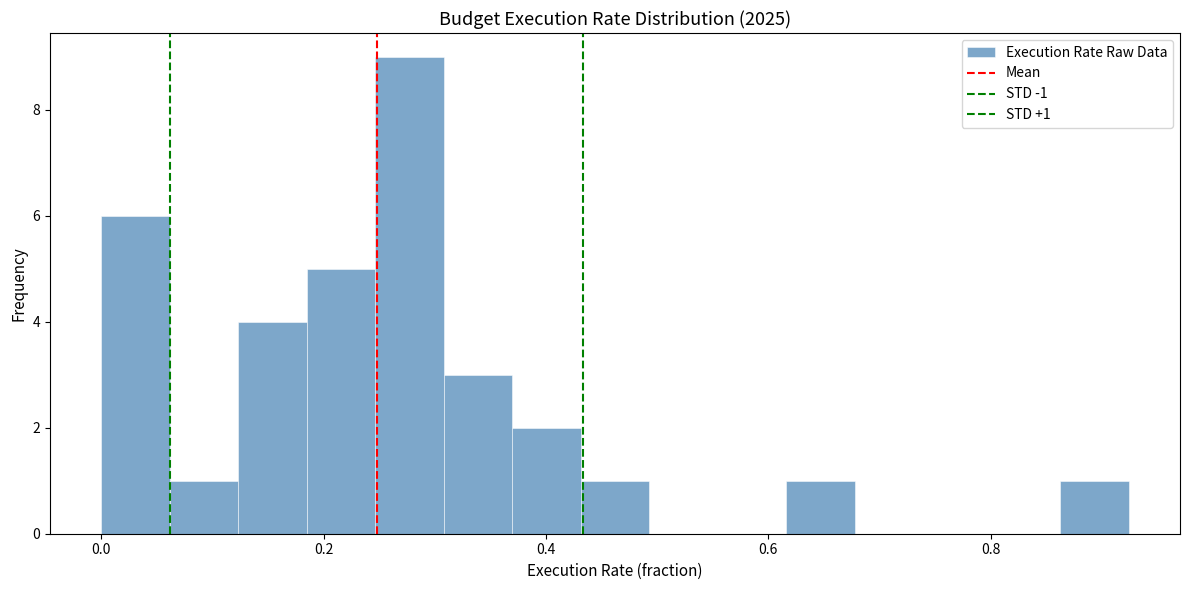

Read against the x-axis, roughly where is the centre of the tallest bar?

0.28